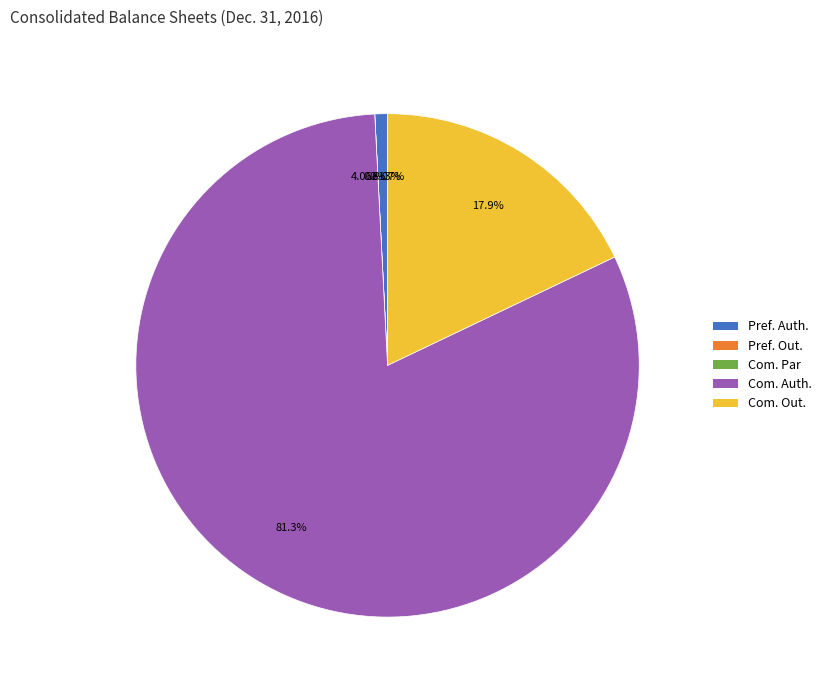

Is it true that Preferred stock shares outstanding is 6% of the pie?

False